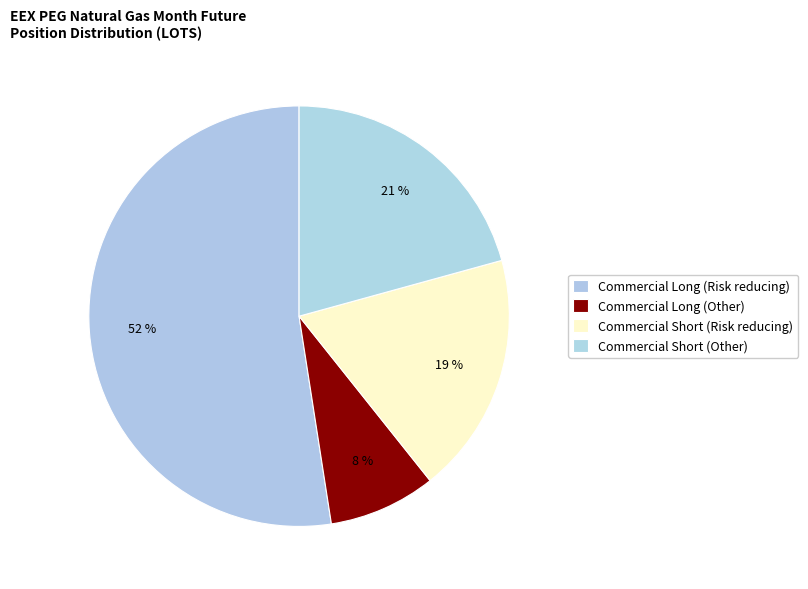

What is the smallest slice in the pie chart?

Commercial Long (Other)